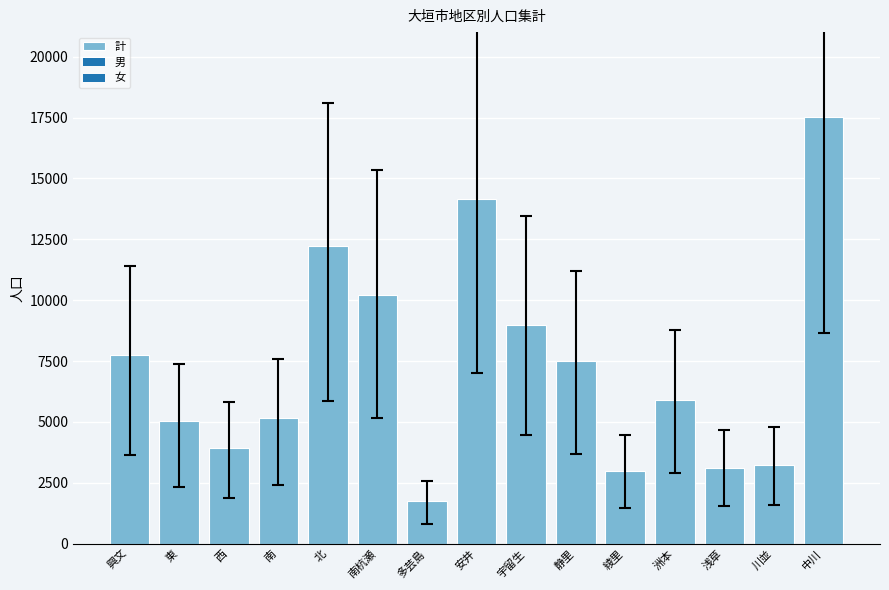

How many bars are there in total?

15